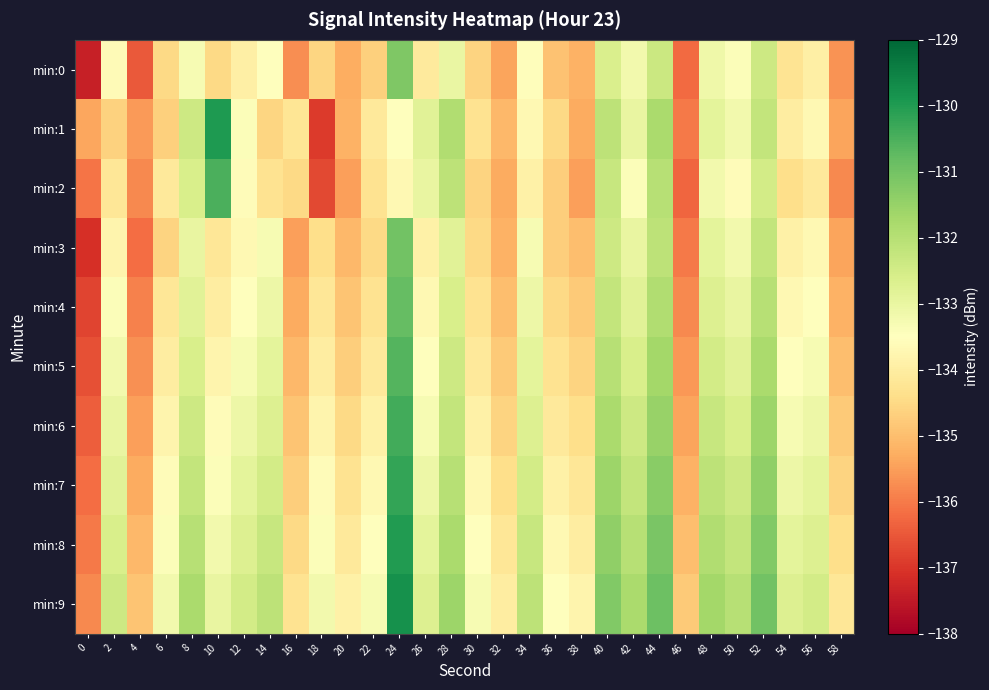

Rank the series by their maximum value, from highest to lowest.

min:9, min:1, min:8, min:7, min:6, min:2, min:5, min:4, min:3, min:0